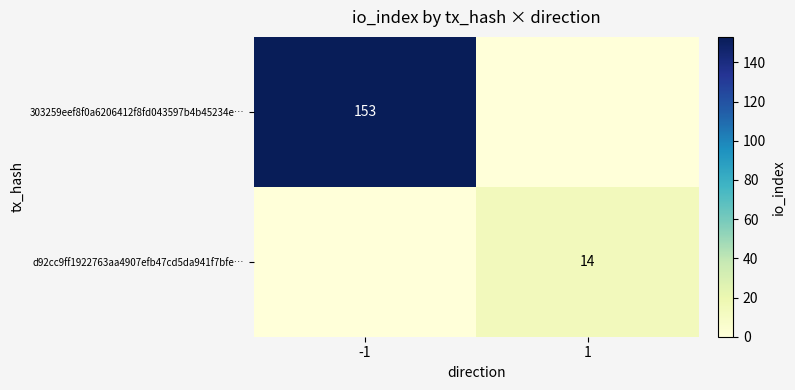

Is it true that 303259eef8f0a6206412f8fd043597b4b45234e… equals 33 at -1?

False